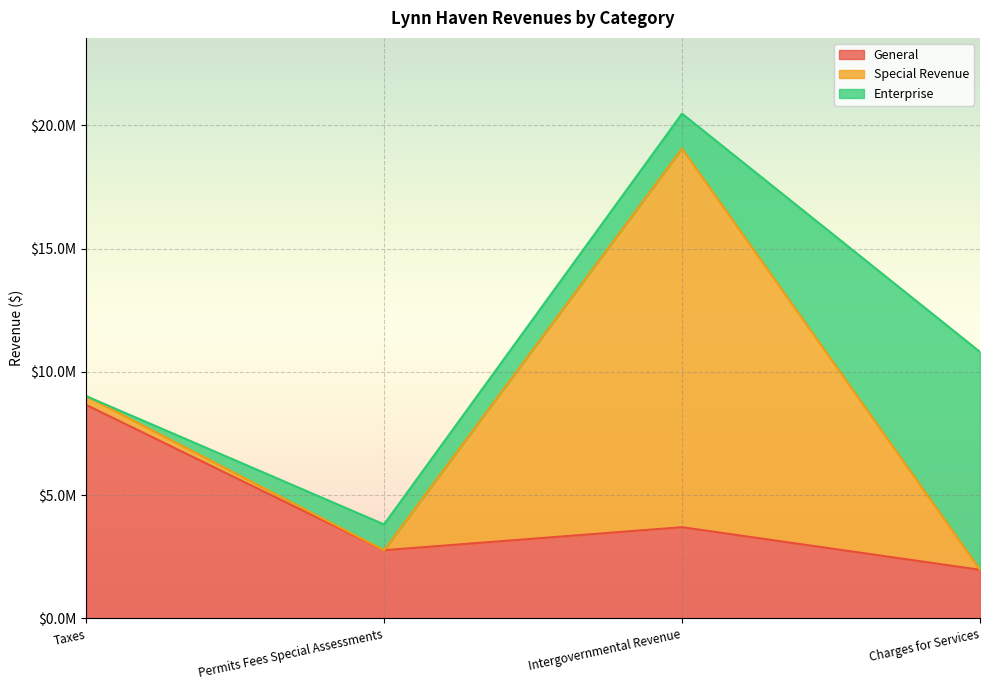

True or false: General has a value of 3702567 at Intergovernmental Revenue.

True